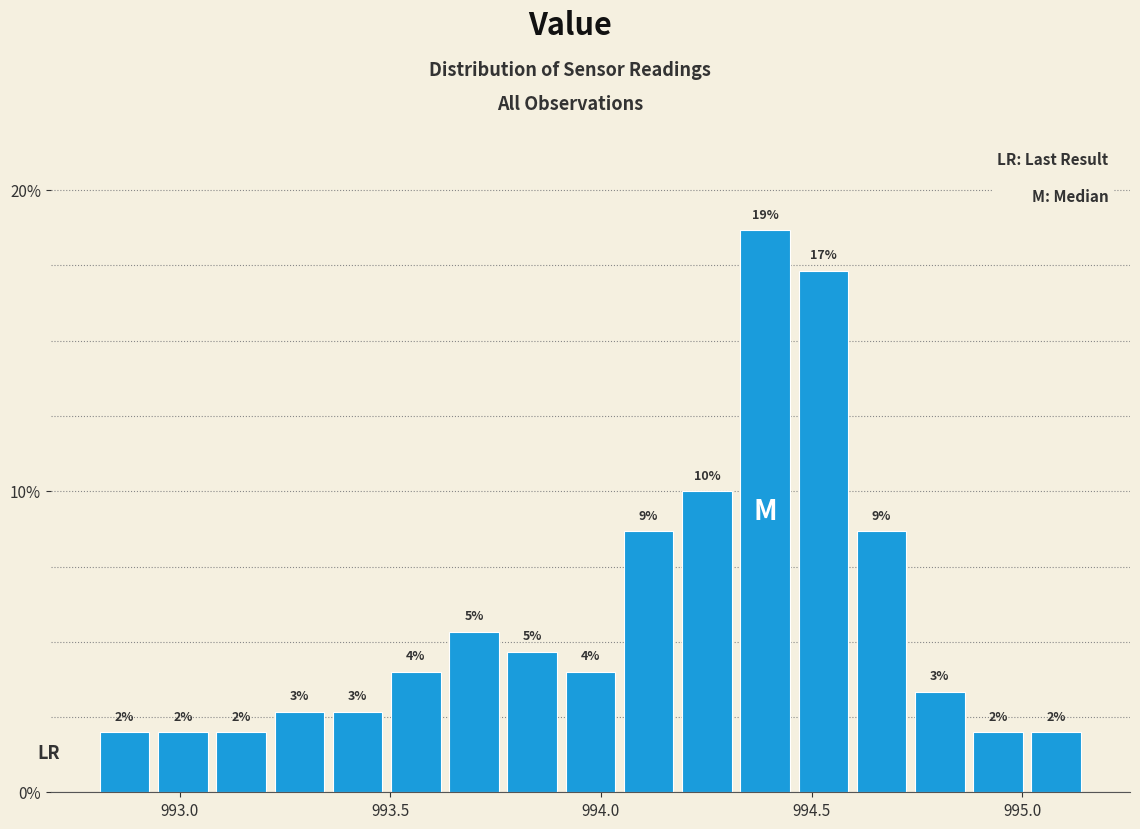

Around what value on the x-axis is the tallest bar? Give the approximate position of its centre, as read against the axis.

994.40